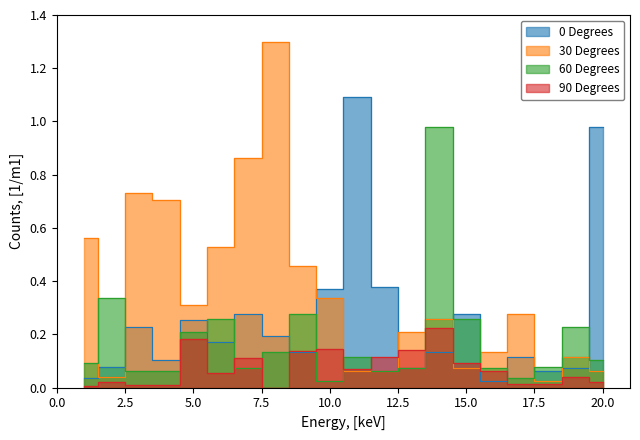

Count the number of categories in the chart.

20